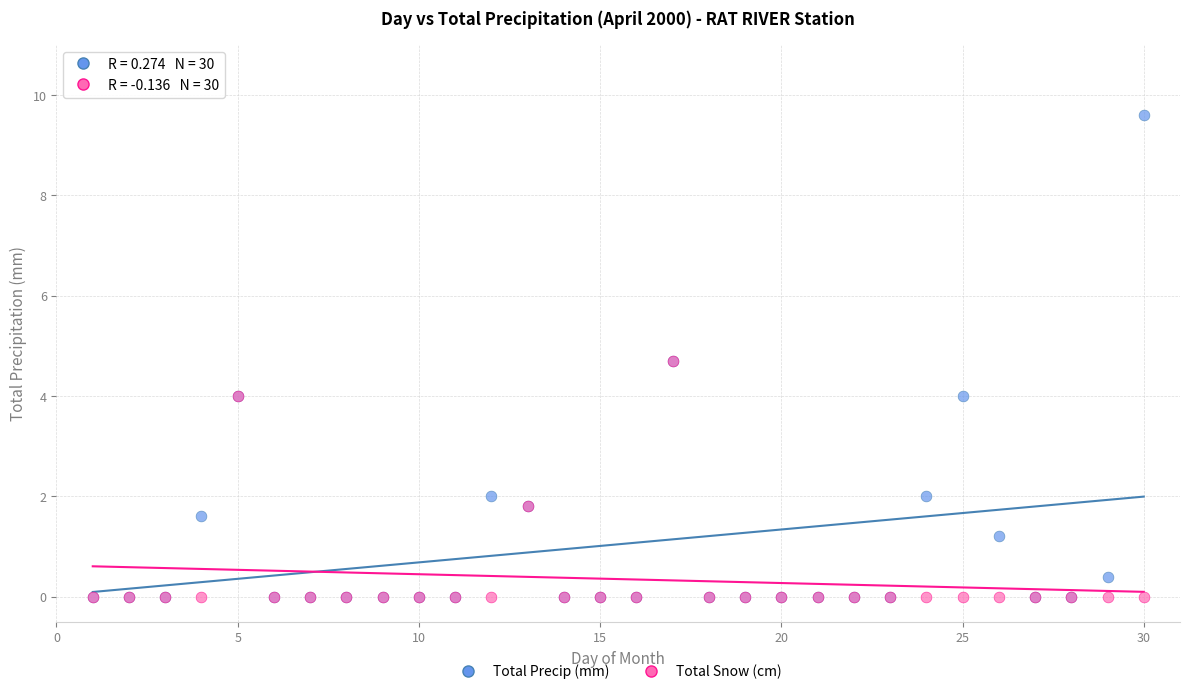

What are all the series names shown in the legend?

Total Precip (mm), Total Snow (cm)